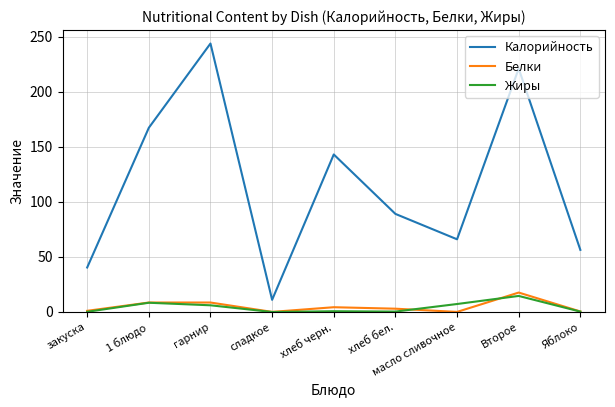

Between хлеб бел. and Яблоко, which series saw the biggest shift?

Калорийность